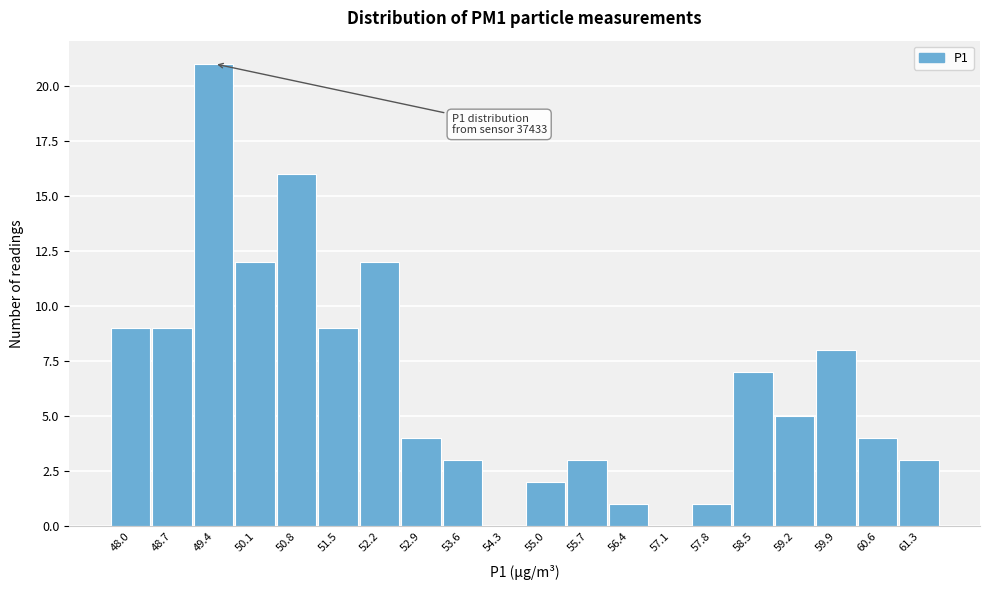

Reading left to right, extract all data points from this chart.

48.0=9	48.7=9	49.4=21	50.1=12	50.8=16	51.5=9	52.2=12	52.9=4	53.6=3	54.3=0	55.0=2	55.7=3	56.4=1	57.1=0	57.8=1	58.5=7	59.2=5	59.9=8	60.6=4	61.3=3